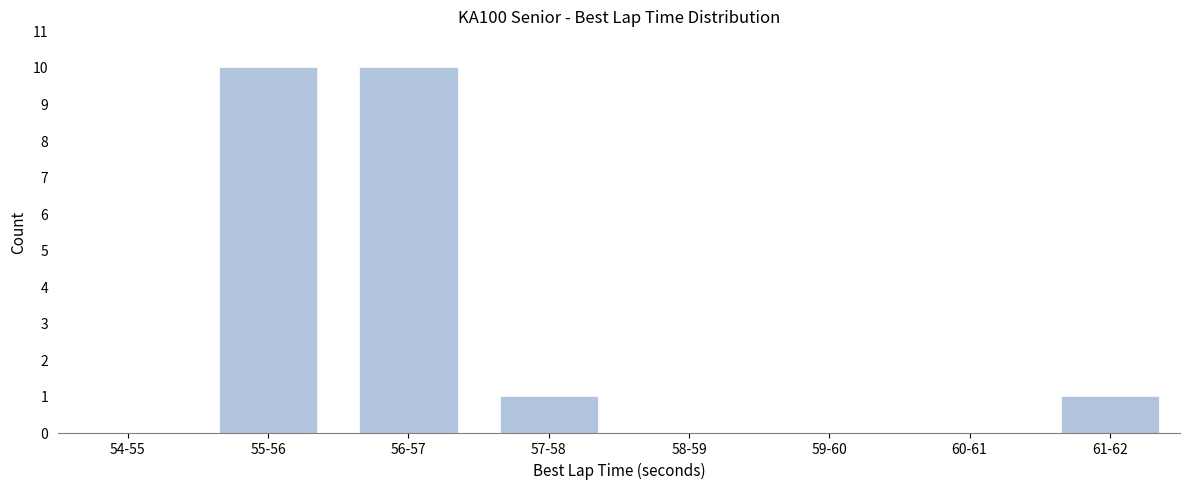

Reading right to left, list all the values displayed in this chart.

61-62=1	60-61=0	59-60=0	58-59=0	57-58=1	56-57=10	55-56=10	54-55=0